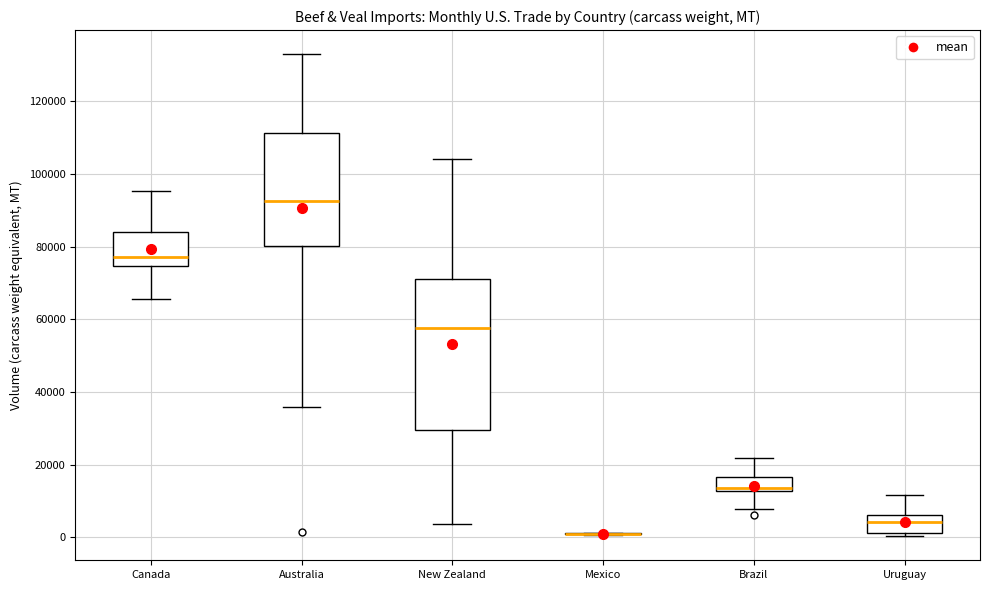

Comparing the boxes themselves (not the whiskers), which one is the tallest?

New Zealand